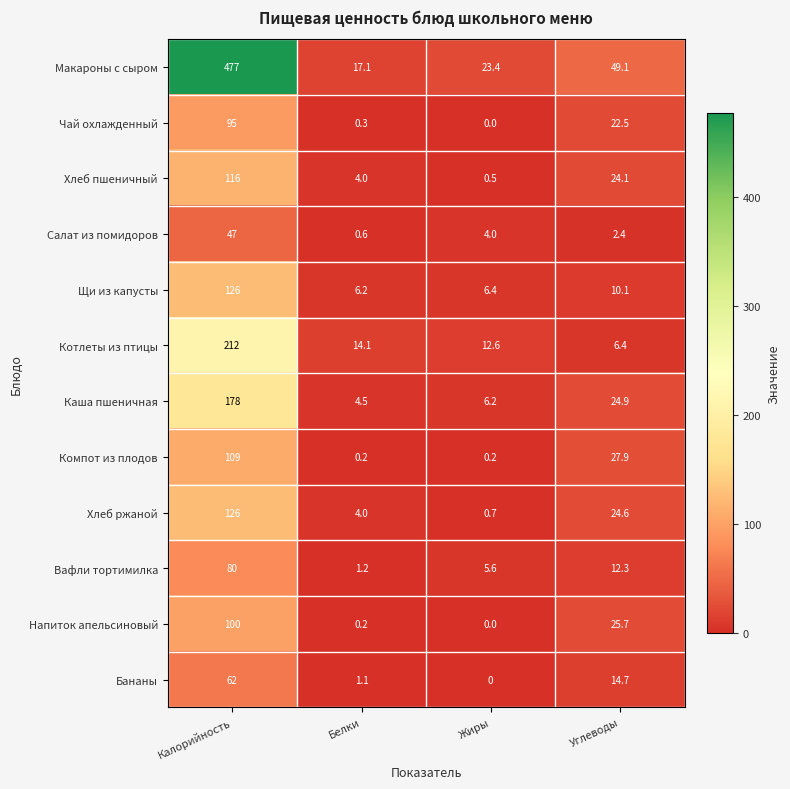

At which category is the sum across all series the highest?

Калорийность